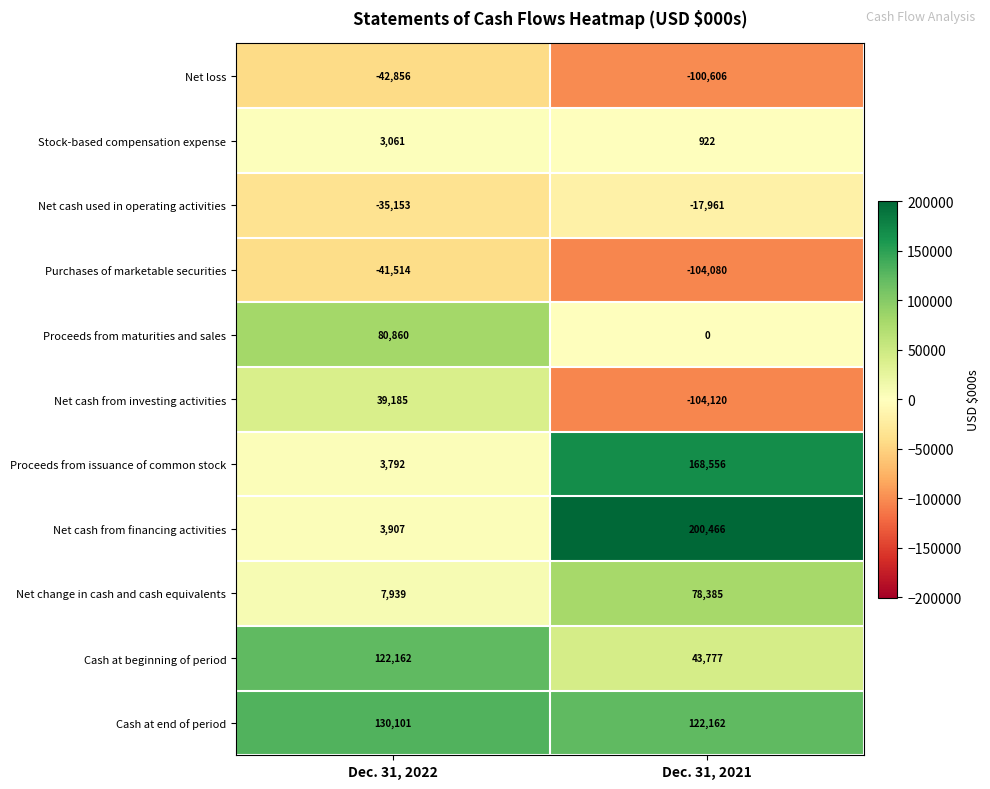

Rank the series by their maximum value, from lowest to highest.

Net loss, Purchases of marketable securities, Net cash used in operating activities, Stock-based compensation expense, Net cash from investing activities, Net change in cash and cash equivalents, Proceeds from maturities and sales, Cash at beginning of period, Cash at end of period, Proceeds from issuance of common stock, Net cash from financing activities